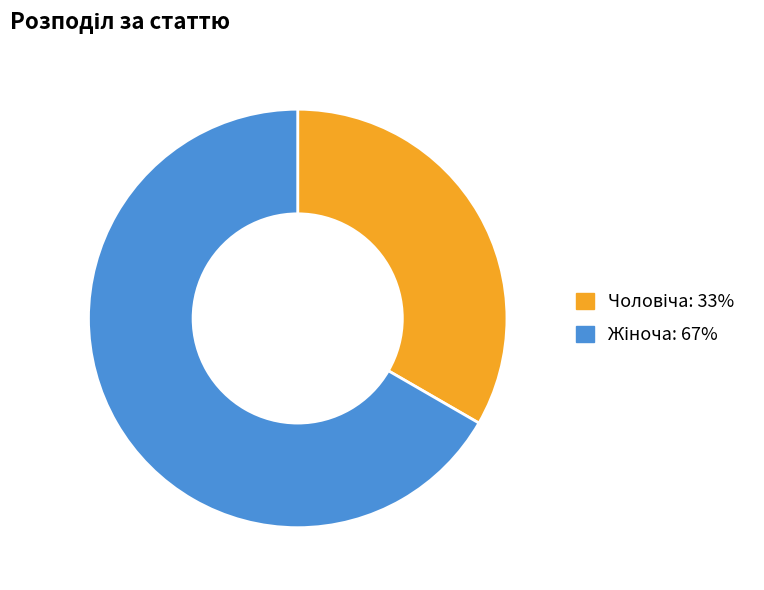

Does any single category account for the majority?

Yes